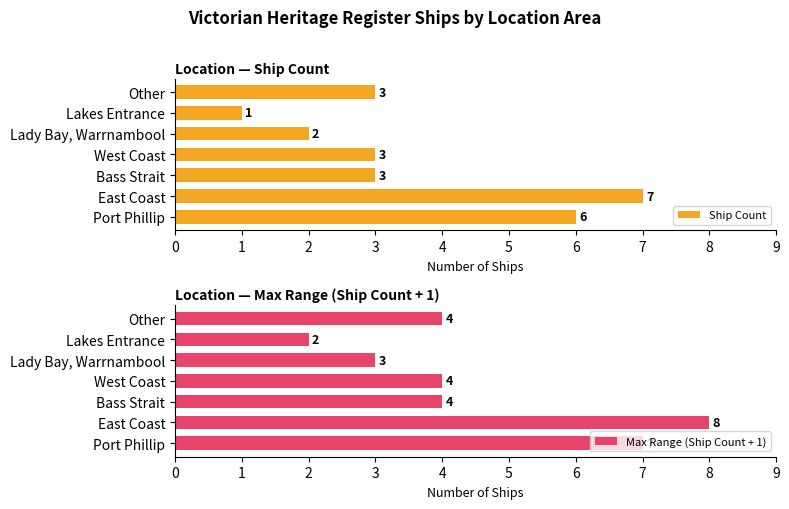

What is the difference between the maximum and second lowest values in the Ship Count series?

5